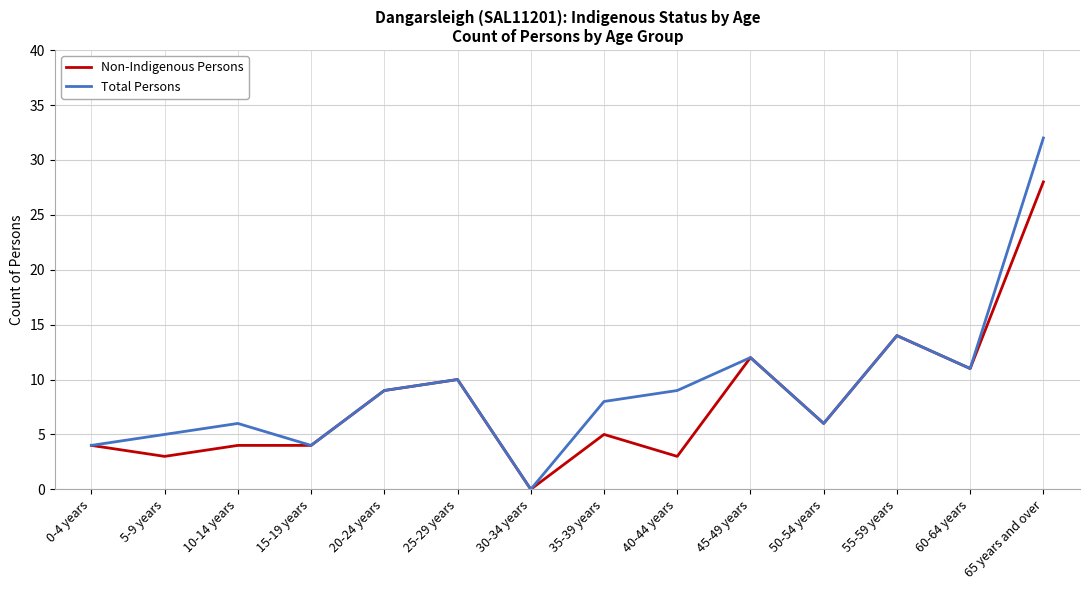

How many interior local valleys does the Total Persons series have?

4